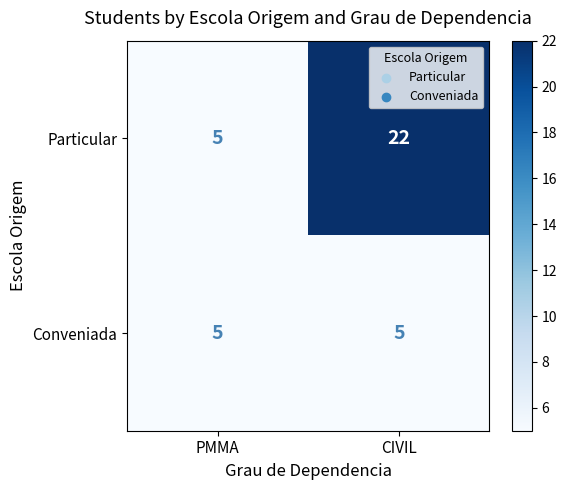

What is the average value of the Conveniada series?

5